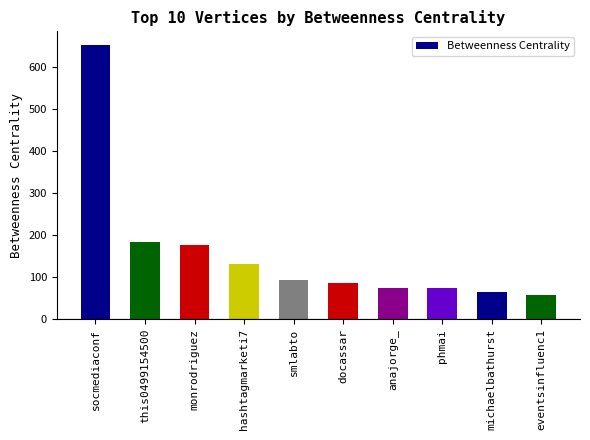

What is the difference between the maximum and minimum values?

593.9